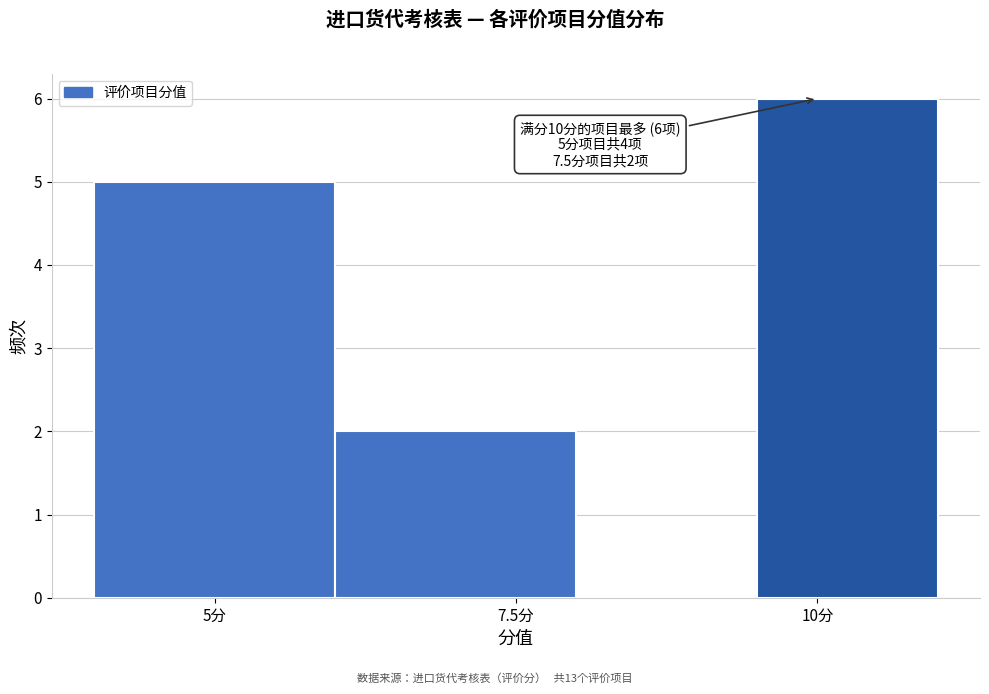

Read against the x-axis, roughly where is the centre of the tallest bar?

10.5